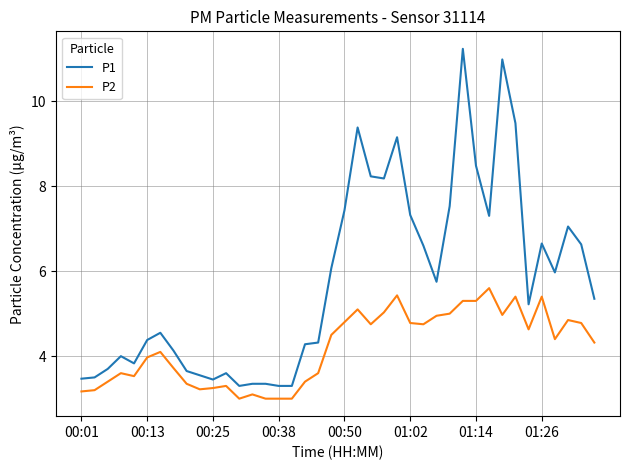

Which series has the largest total across all categories?

P1